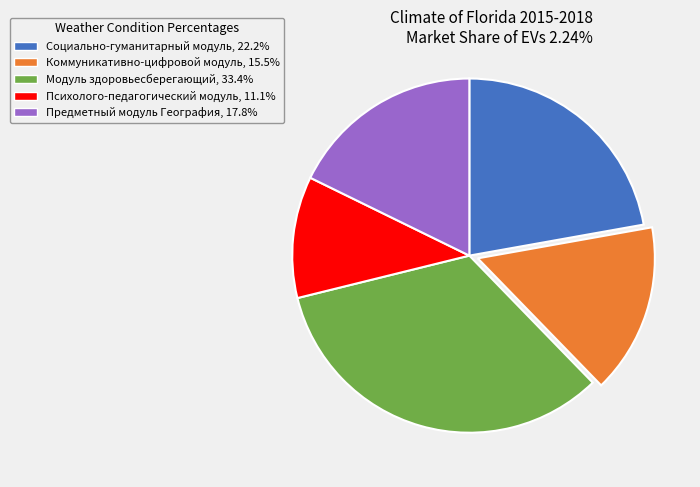

Is there a majority slice in this chart?

No